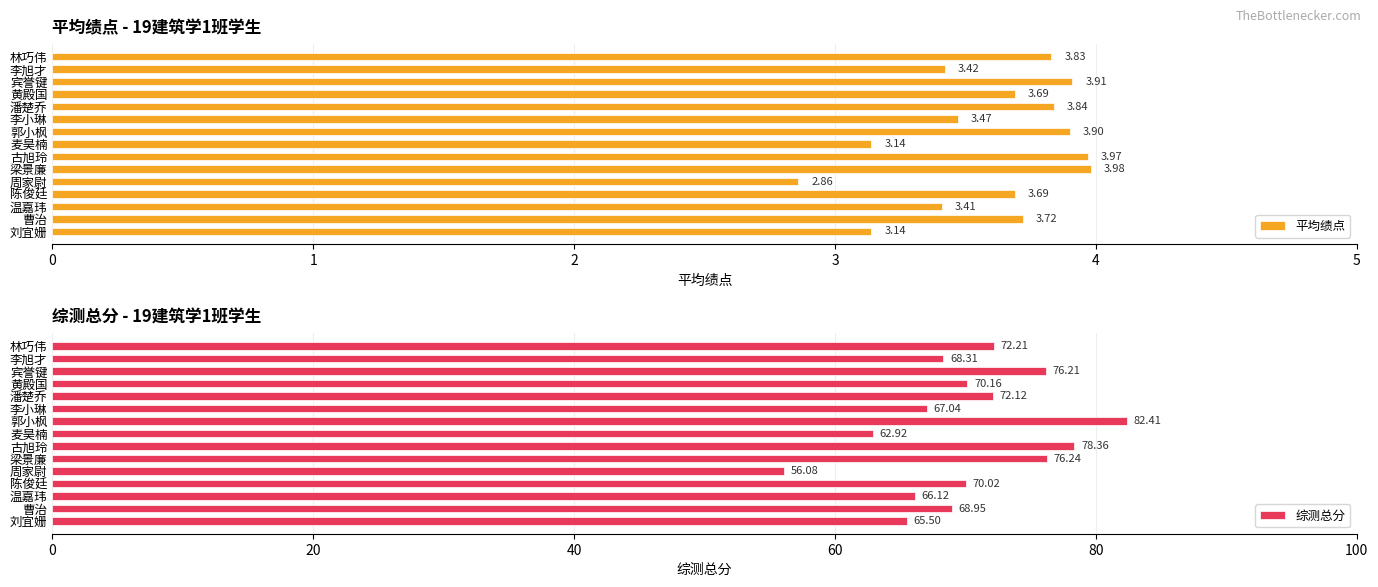

At how many categories does at least one series exceed 8?

15